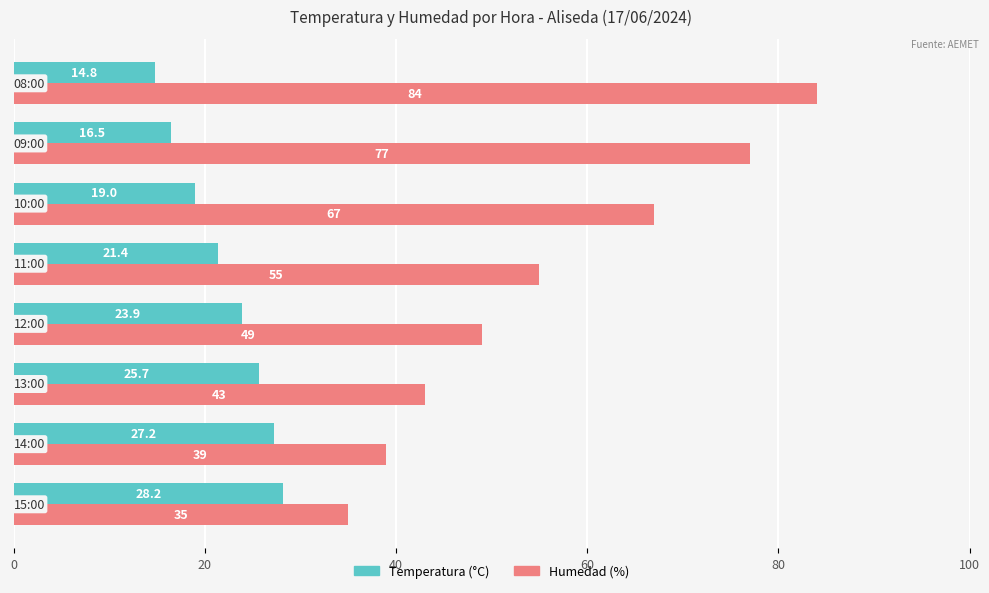

At how many categories does at least one series exceed 26?

8